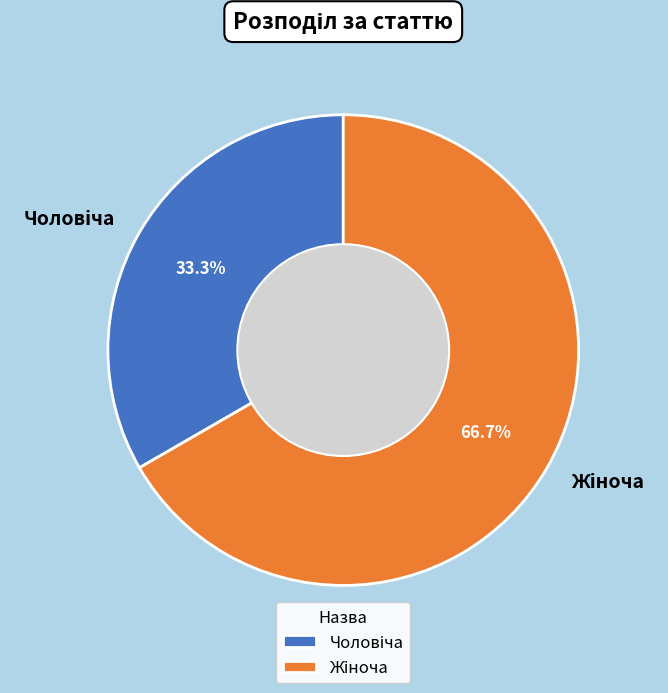

How many slices are in this pie chart?

2